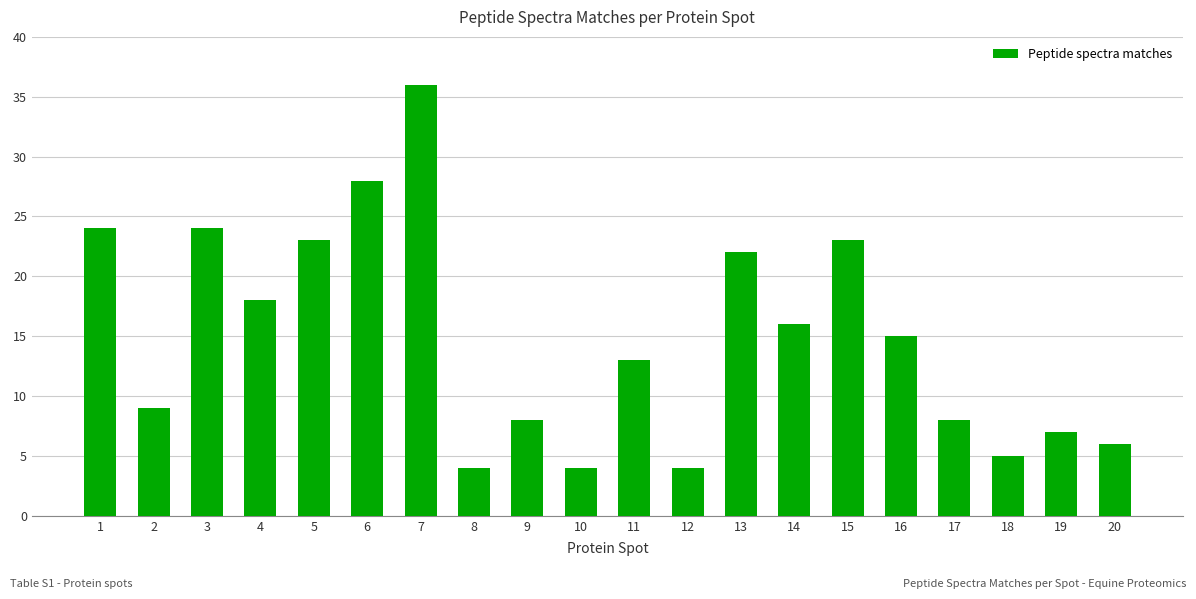

Where is the data nearest to the value 20?

4